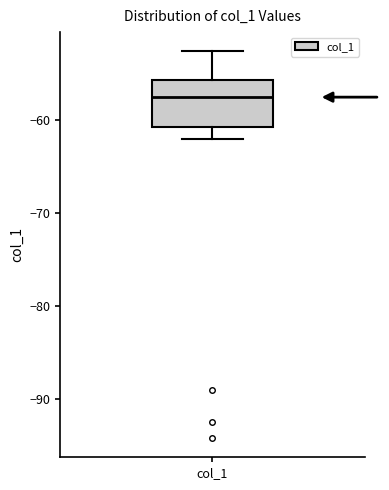

Transcribe this box plot: give where the median line is, the range the box spans, and where the two whiskers end, as read against the y-axis. The values are not printed on the chart, so give them approximately, as read against the axis.

median -58, box -61 to -56, whiskers -62 to -53